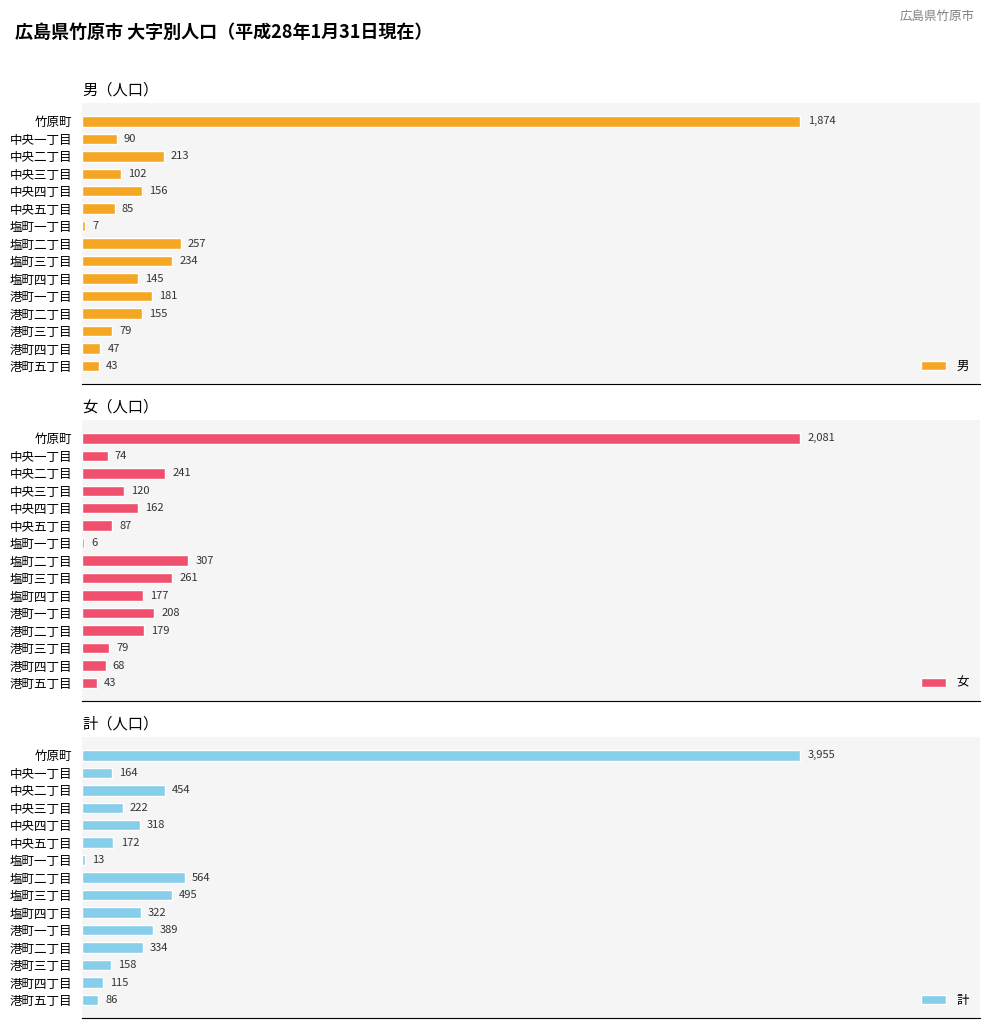

Are the bars grouped side by side (vs. stacked)?

Yes